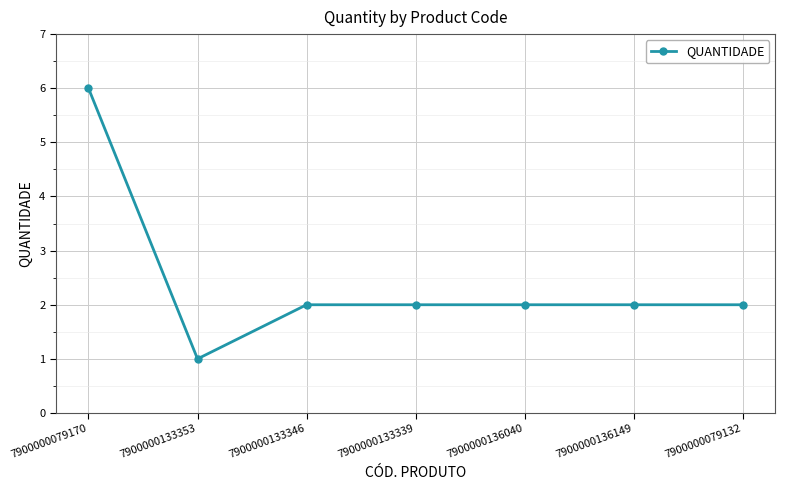

What is the sum of all values?

17